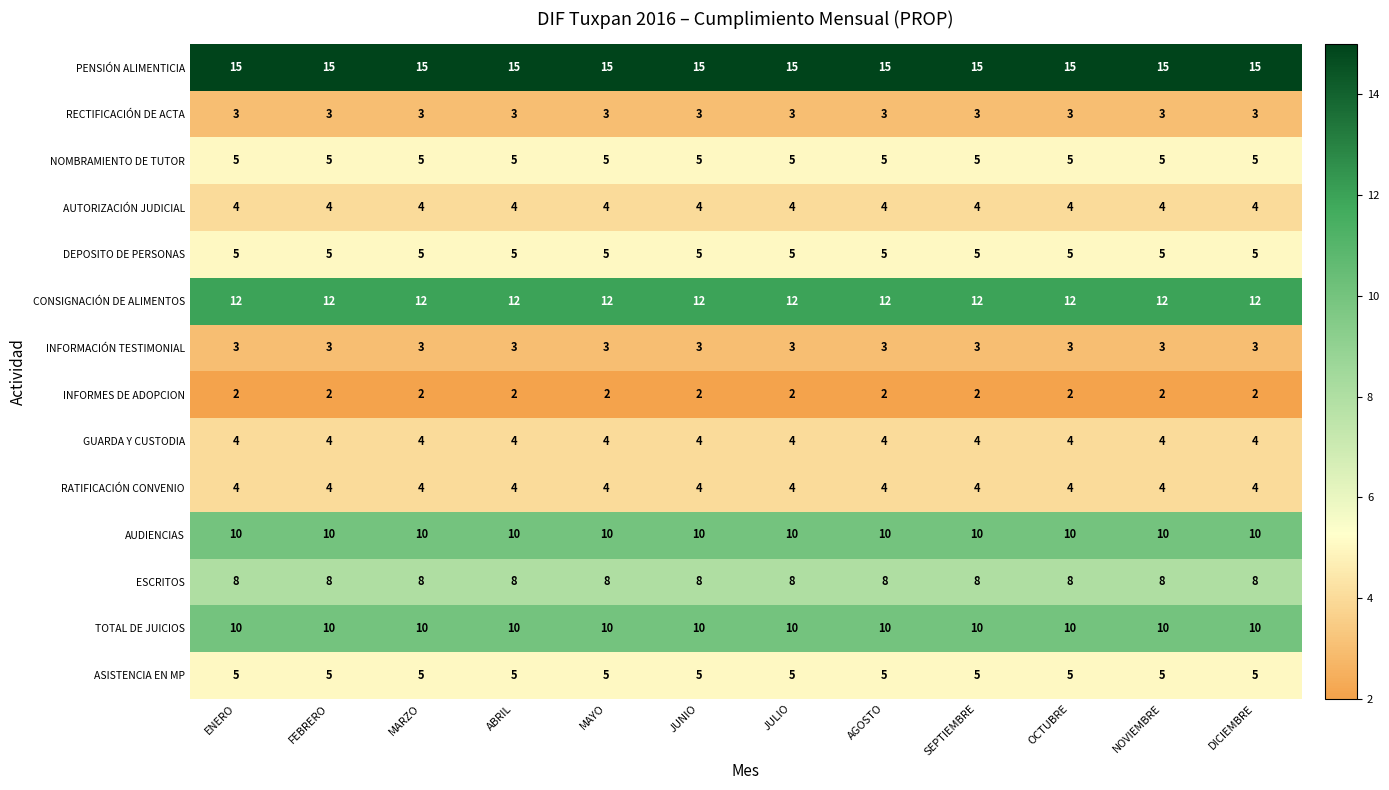

What is the sum of the TOTAL DE JUICIOS values at MARZO and ABRIL?

20